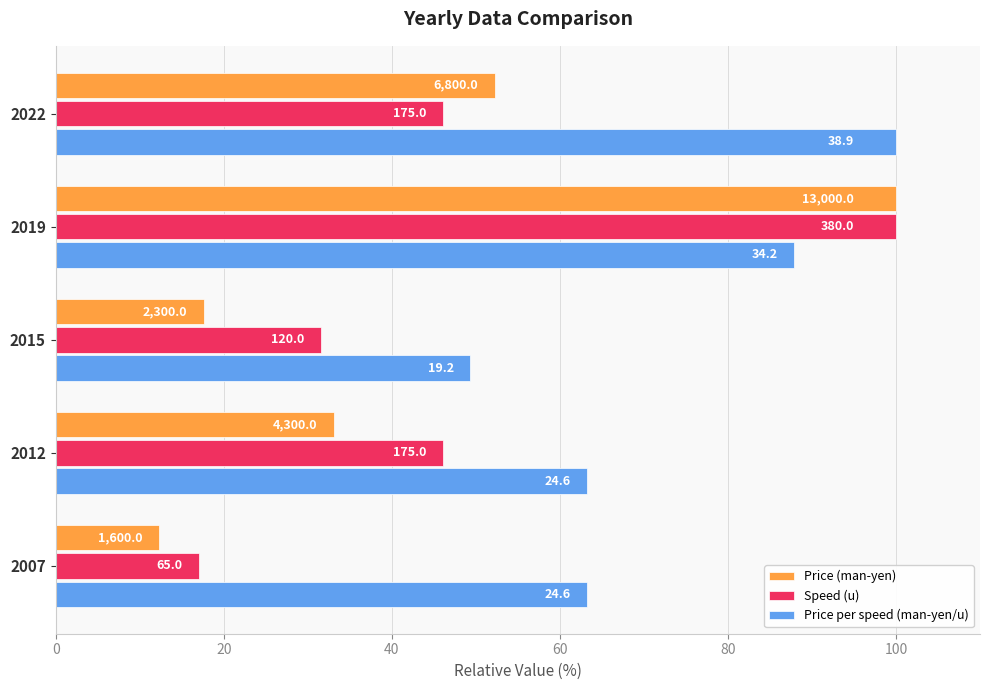

What is the difference between the second highest and minimum values in the Price (man-yen) series?

40.0